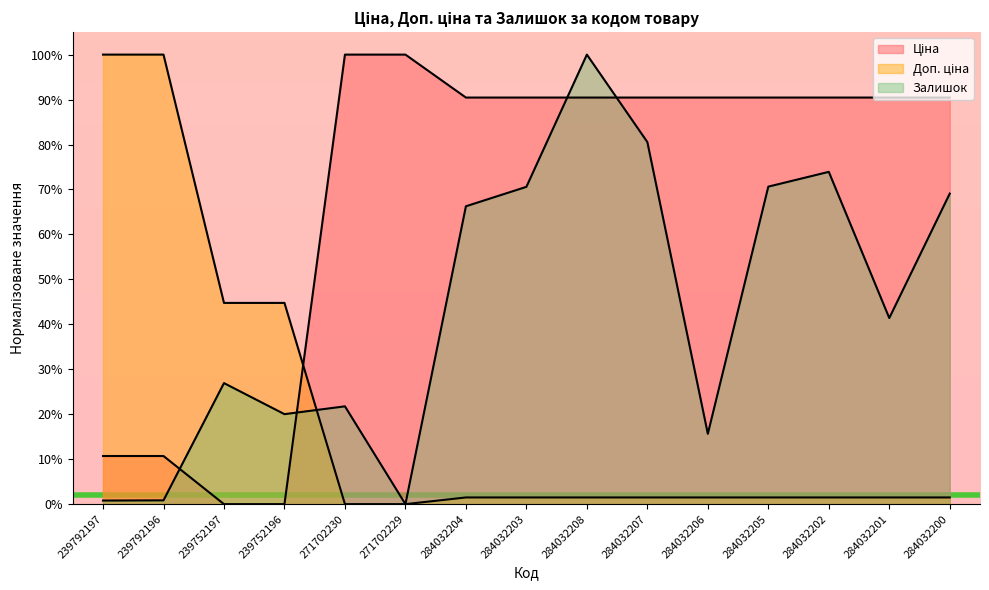

Rank the series by their average value, from lowest to highest.

Доп. ціна, Залишок, Ціна